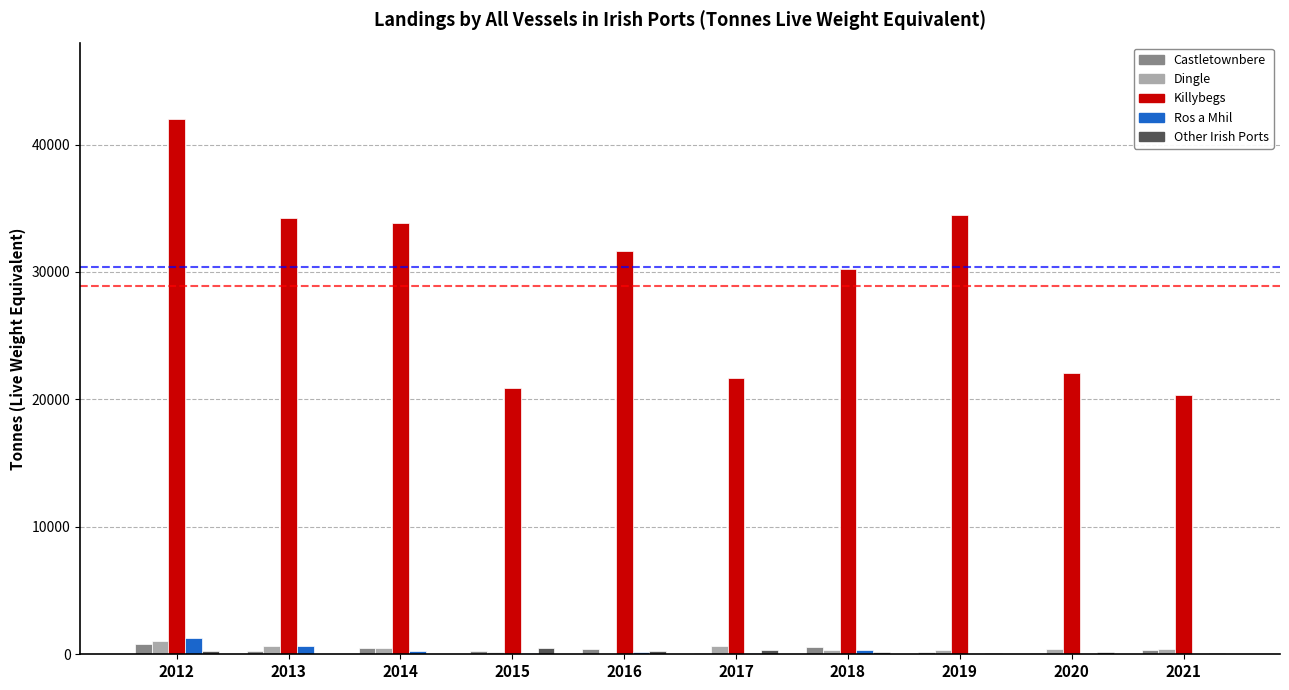

What is the sum of all Other Irish Ports values?

1858